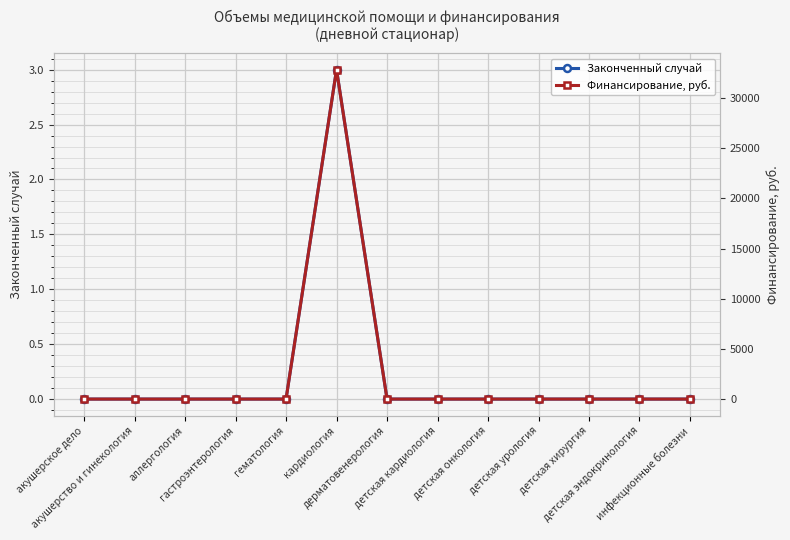

Reading left to right, list all the values displayed in this chart.

Законченный случай: 0	0	0	0	0	3	0	0	0	0	0	0	0
Финансирование, руб.: 0	0	0	0	0	32843	0	0	0	0	0	0	0